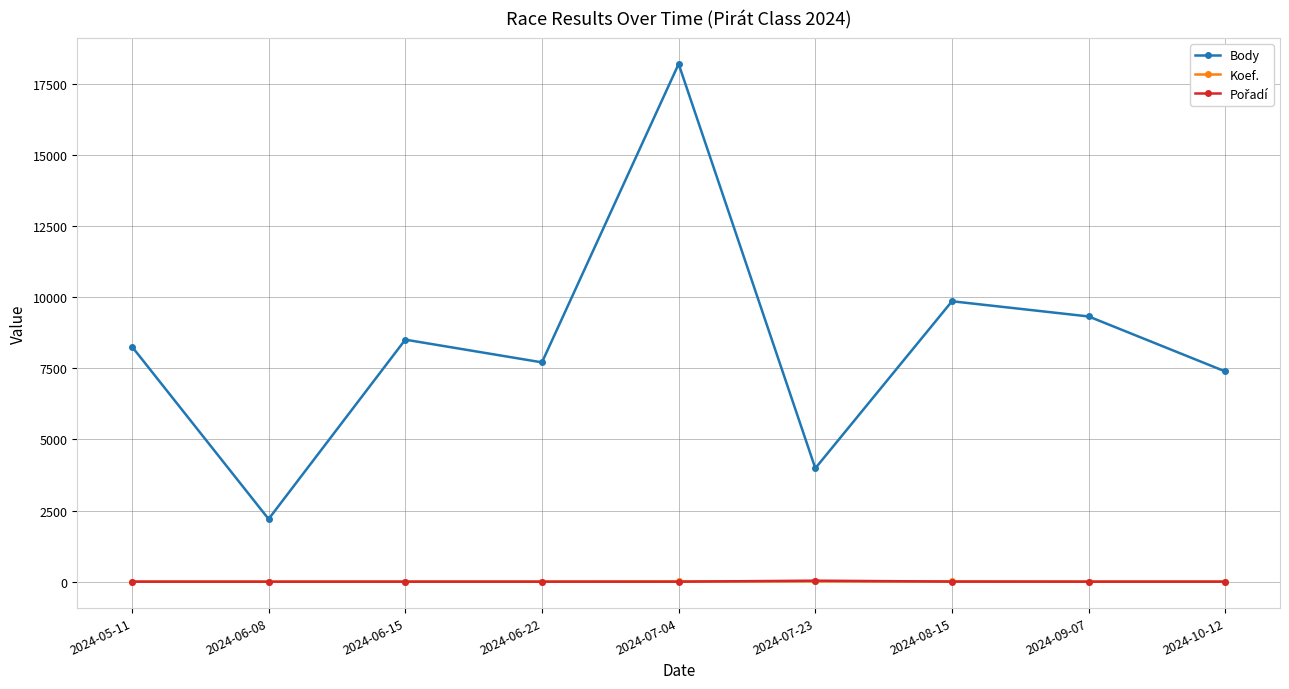

Where is Body nearest to the value 10197?

2024-08-15